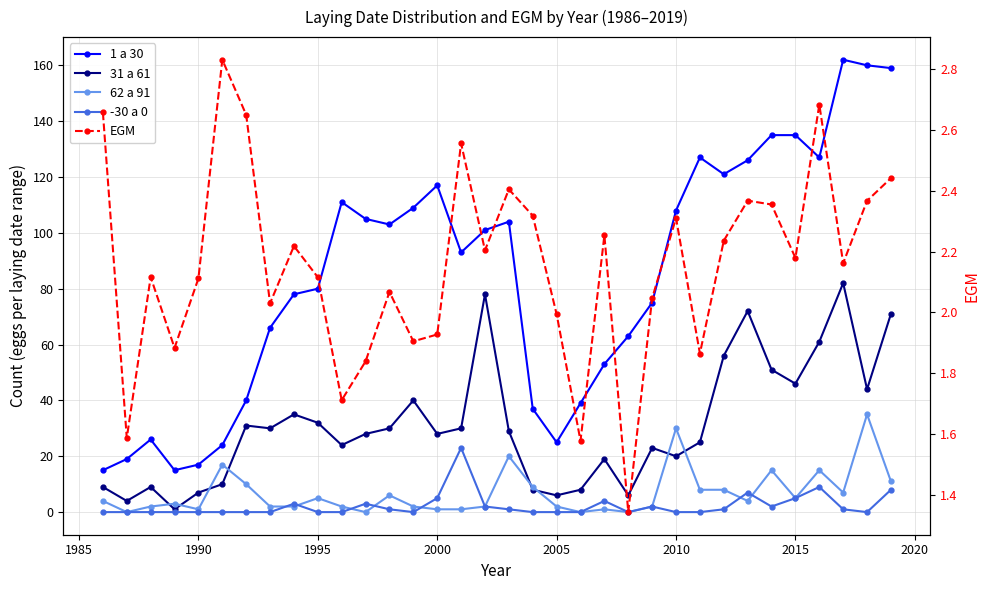

What are all the series names shown in the legend?

1 a 30, 31 a 61, 62 a 91, -30 a 0, EGM